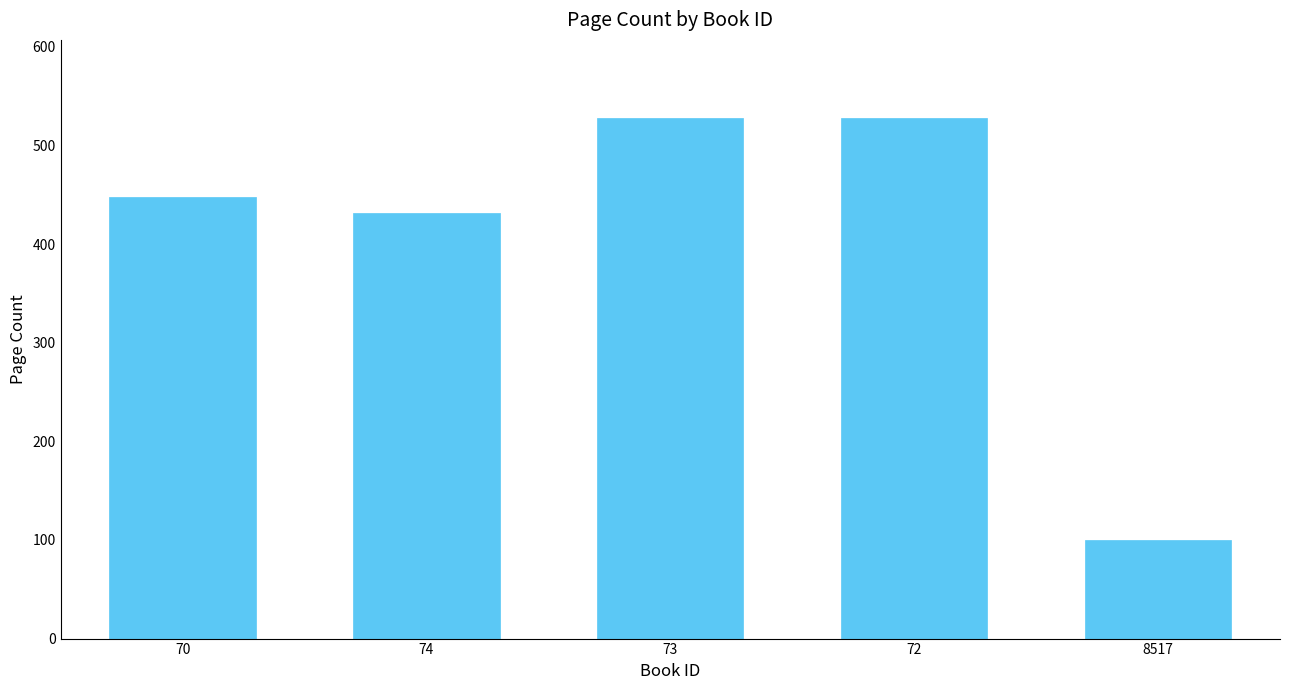

The chart shows a value of 528 at 72. True or false?

True